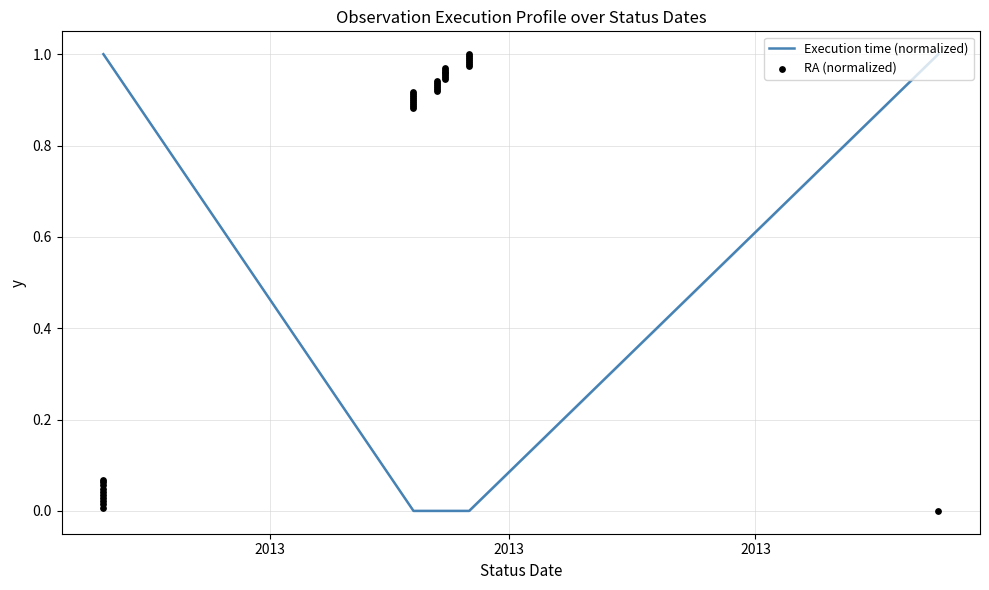

Which series has the largest total across all categories?

RA (normalized)